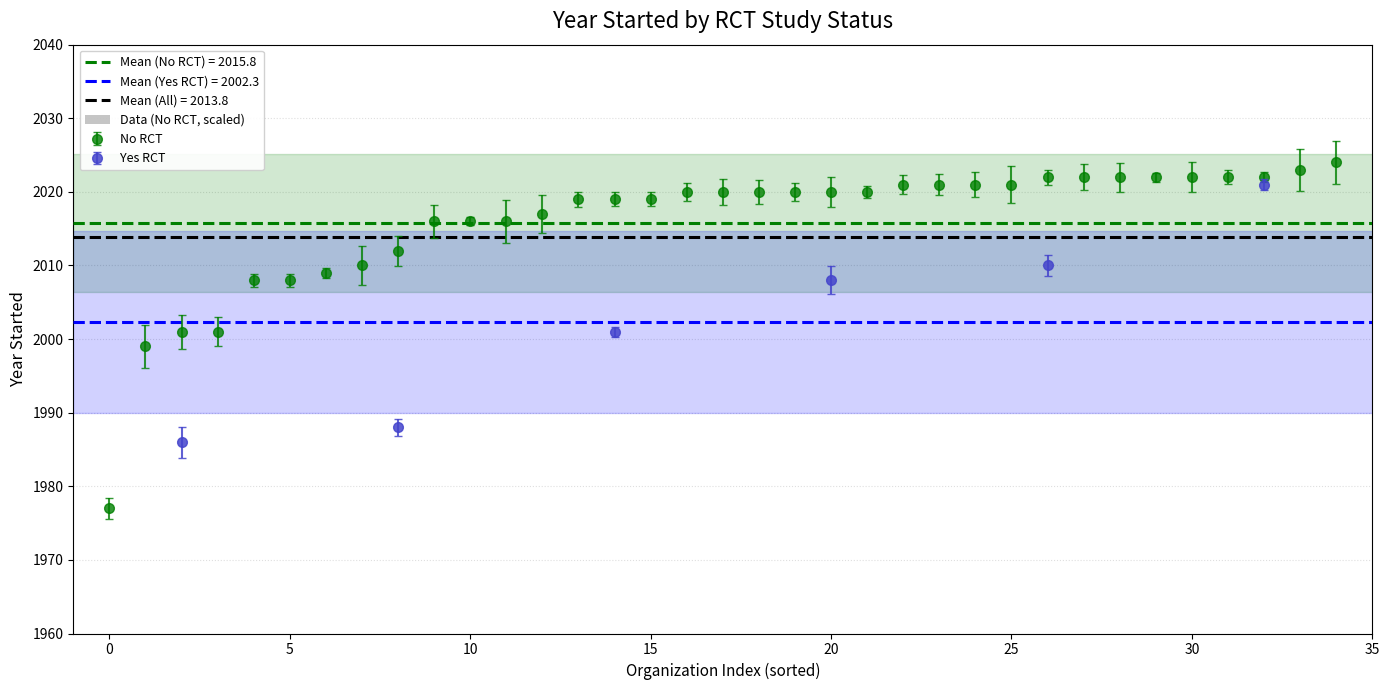

Which label corresponds to the largest value in the chart?

34